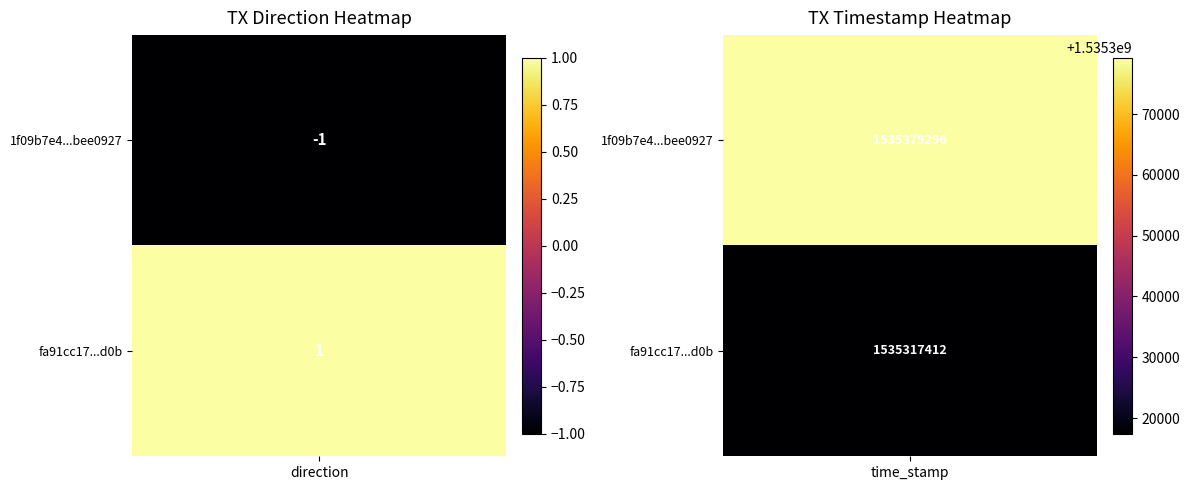

List the series in order of their overall mean, highest first.

1f09b7e49117b954f27ad2db2daf8ea5bee0927, fa91cc17607ac448cecb5a768a31c630ea42d0b